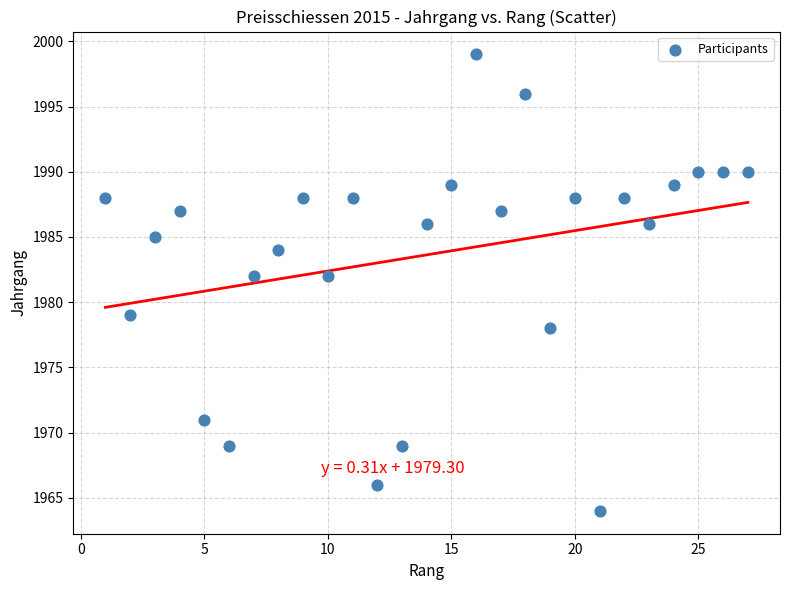

What is the range of X values (max minus min)?

26